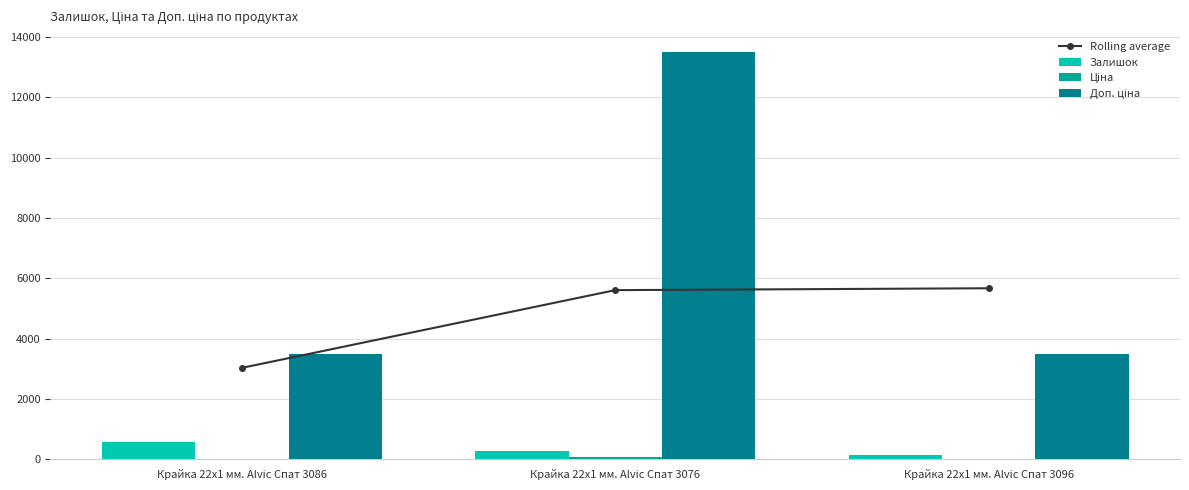

What is the total value across all series at Крайка 22x1 мм. Alvic Спат 3086?

7124.8